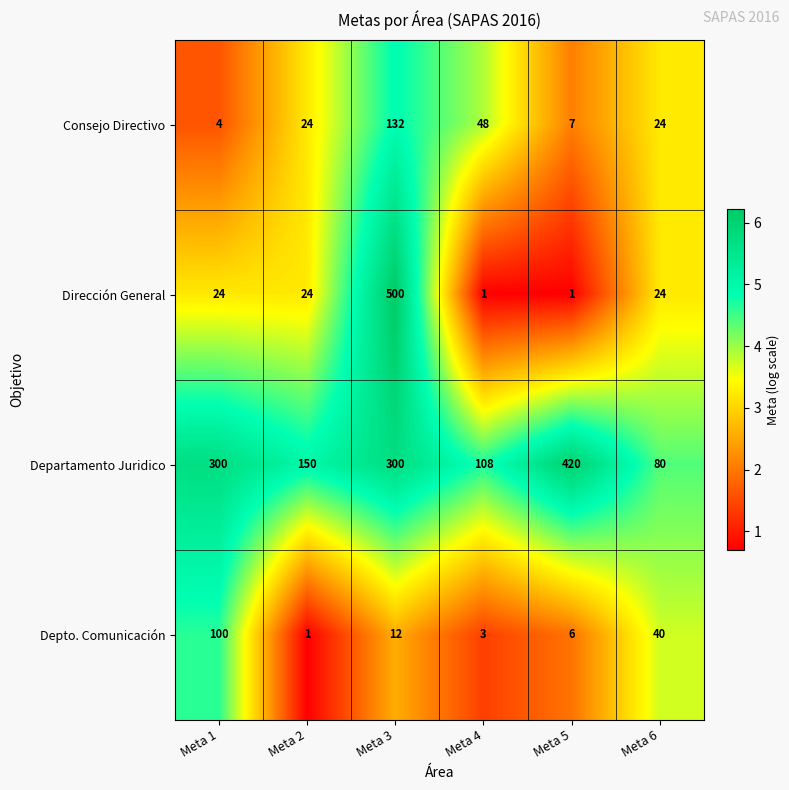

The Dirección General series shows 11 at Meta 2. True or false?

False